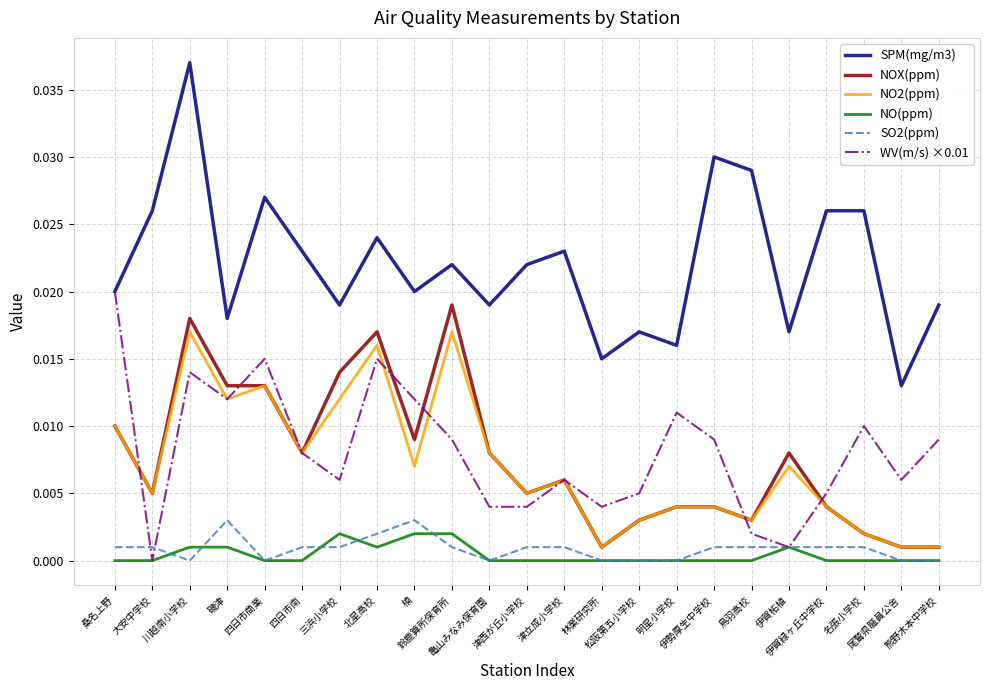

List the series in order of their peak value, lowest first.

NO(ppm), SO2(ppm), NO2(ppm), NOX(ppm), WV(m/s) ×0.01, SPM(mg/m3)